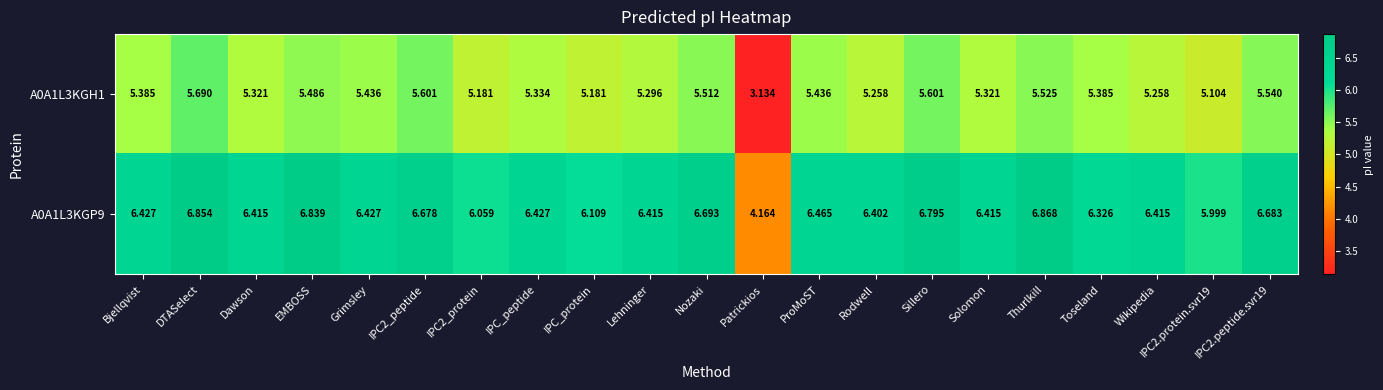

Which label corresponds to the smallest value in the chart?

Patrickios